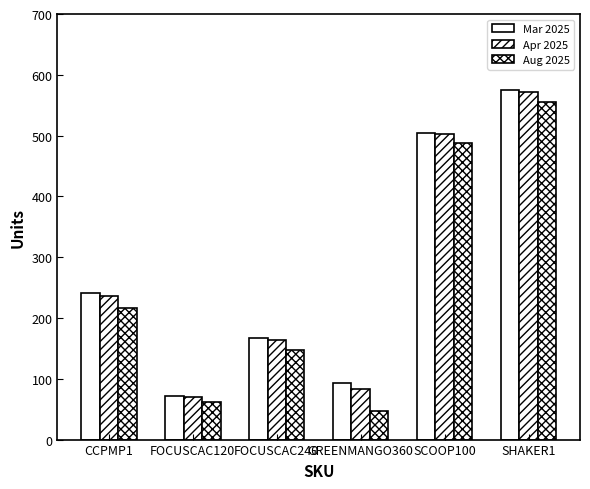

What value does the Apr 2025 series have at CCPMP1, to the nearest 50?

250